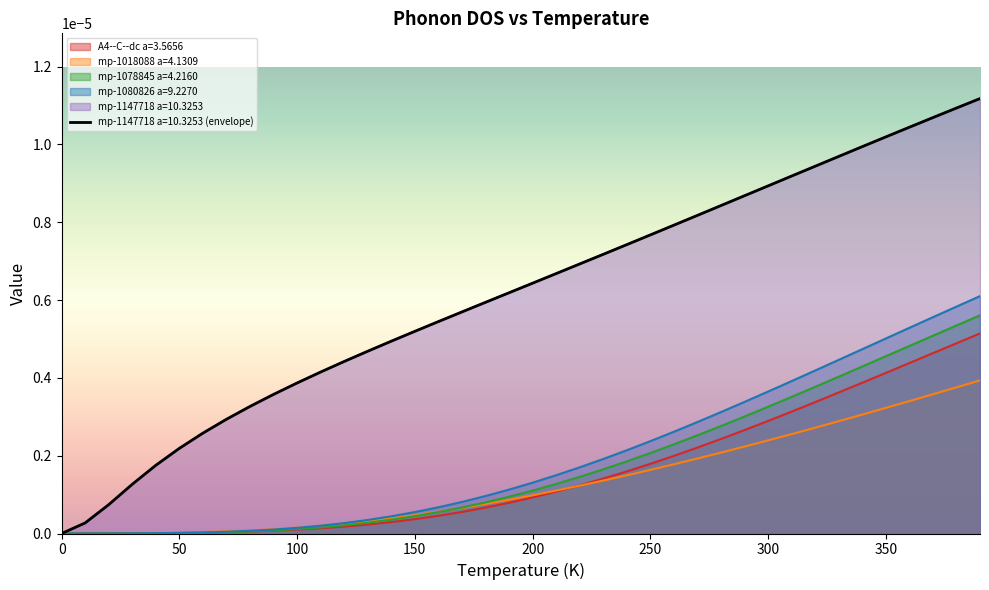

Which category has the highest value in the mp-1078845 a=4.2160 series?

390.0